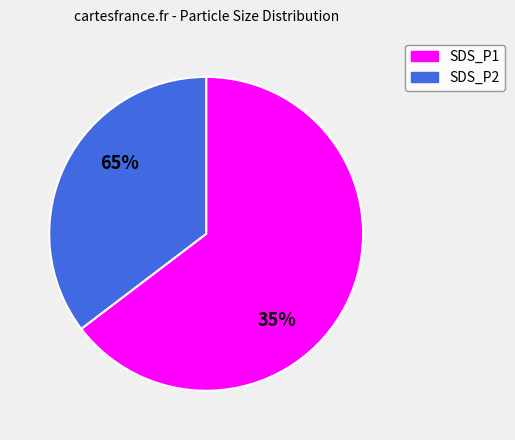

To the nearest percent, what is the average slice percentage?

50%